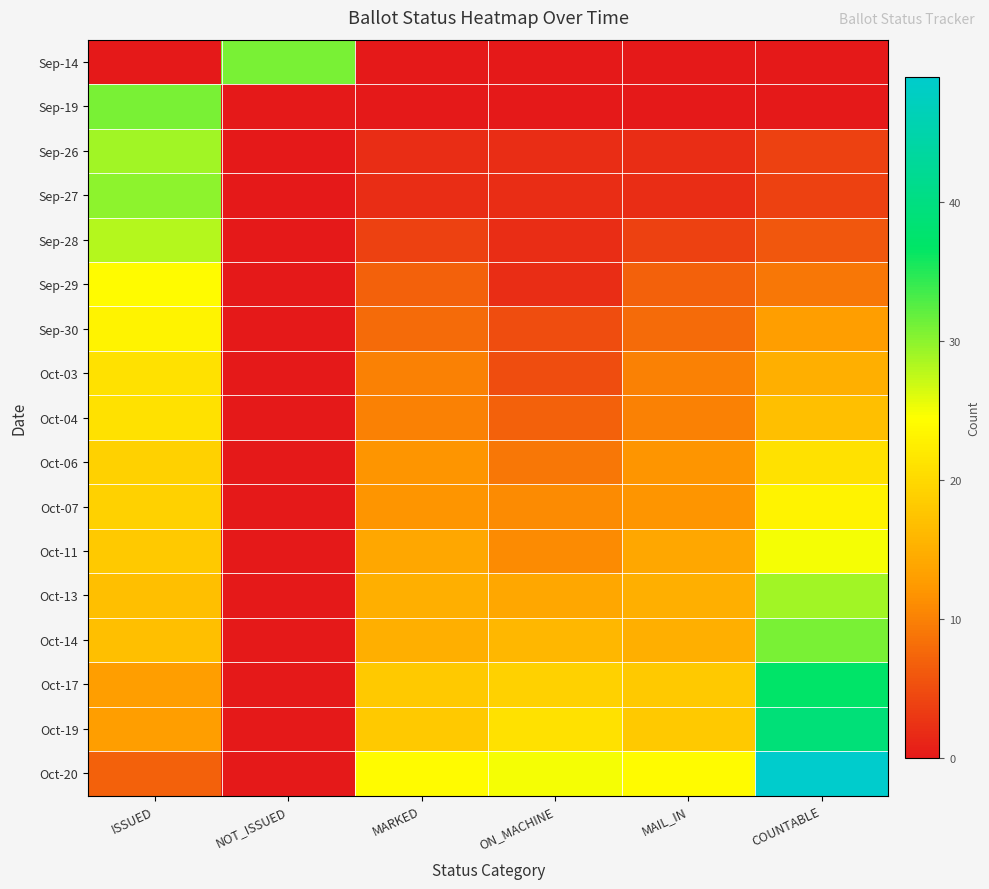

Rank the series at MARKED from highest to lowest value.

Oct-20, Oct-17, Oct-19, Oct-13, Oct-14, Oct-11, Oct-06, Oct-07, Oct-03, Oct-04, Sep-30, Sep-29, Sep-28, Sep-26, Sep-27, Sep-14, Sep-19